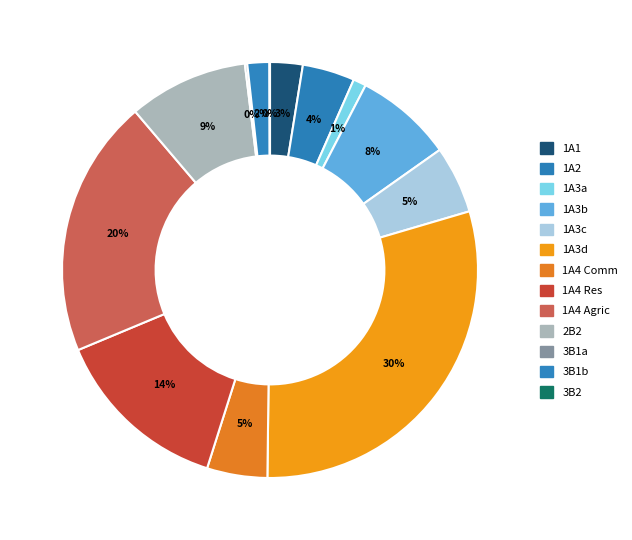

Rank the categories by value from highest to lowest.

1A3d, 1A4 Agric, 1A4 Res, 2B2, 1A3b, 1A3c, 1A4 Comm, 1A2, 1A1, 3B1b, 1A3a, 3B1a, 3B2